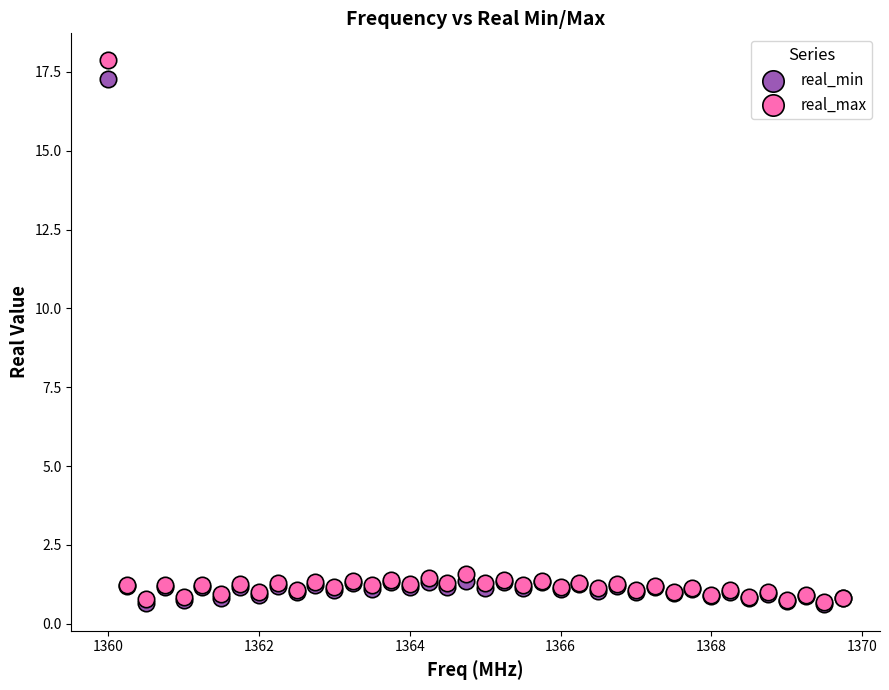

Which series reaches the maximum Y coordinate?

real_max